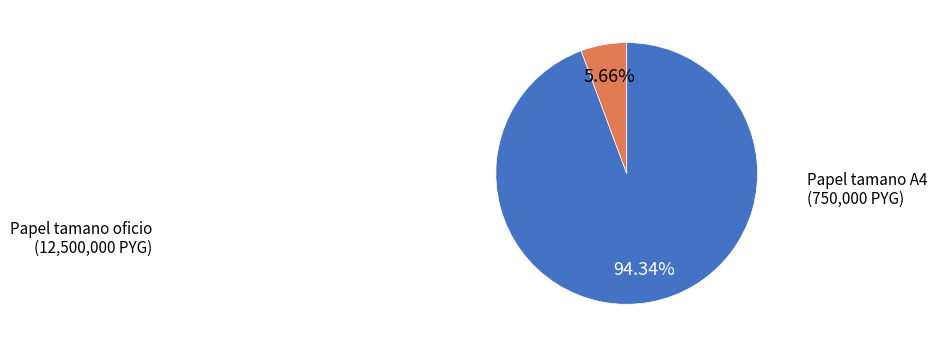

Does any single category account for the majority?

Yes